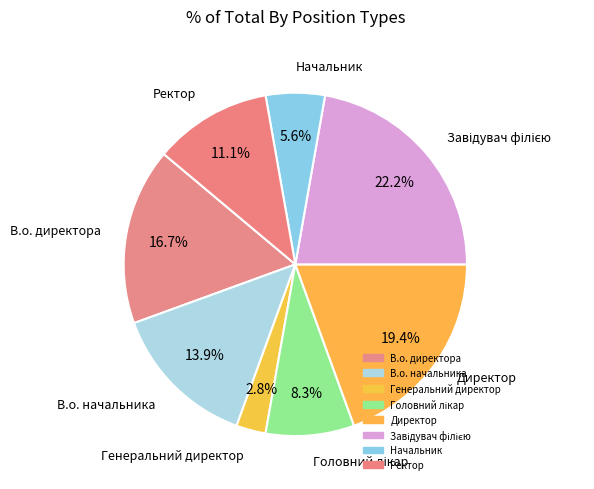

Rank the categories by value from lowest to highest.

Генеральний директор, Начальник, Головний лікар, Ректор, В.о. начальника, В.о. директора, Директор, Завідувач філією